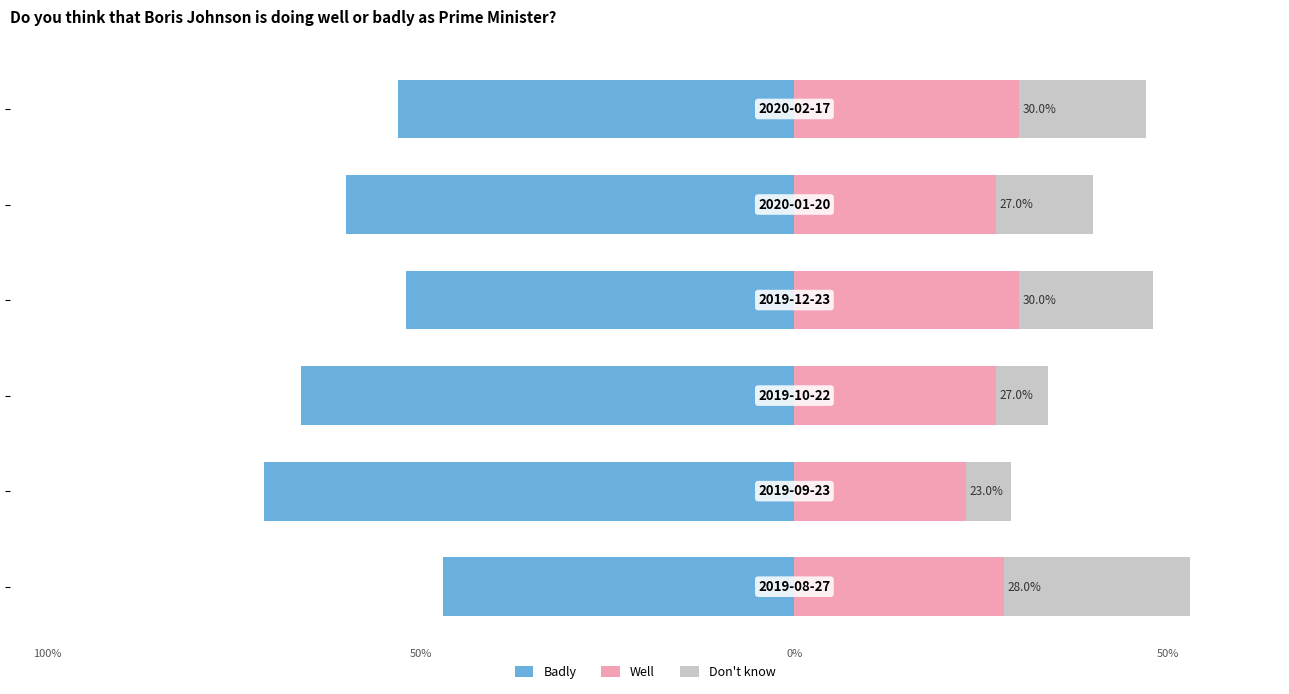

Which has a higher value, −0.2 or −0.4?

−0.2